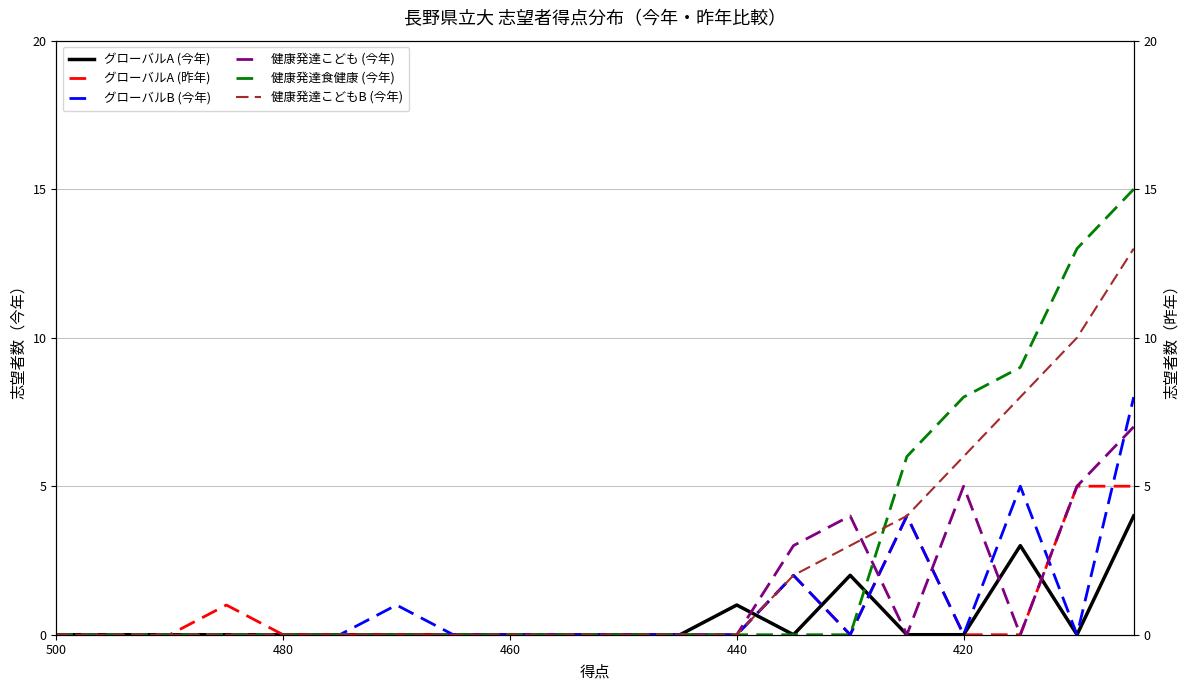

What is the total value across all series at 420?

19